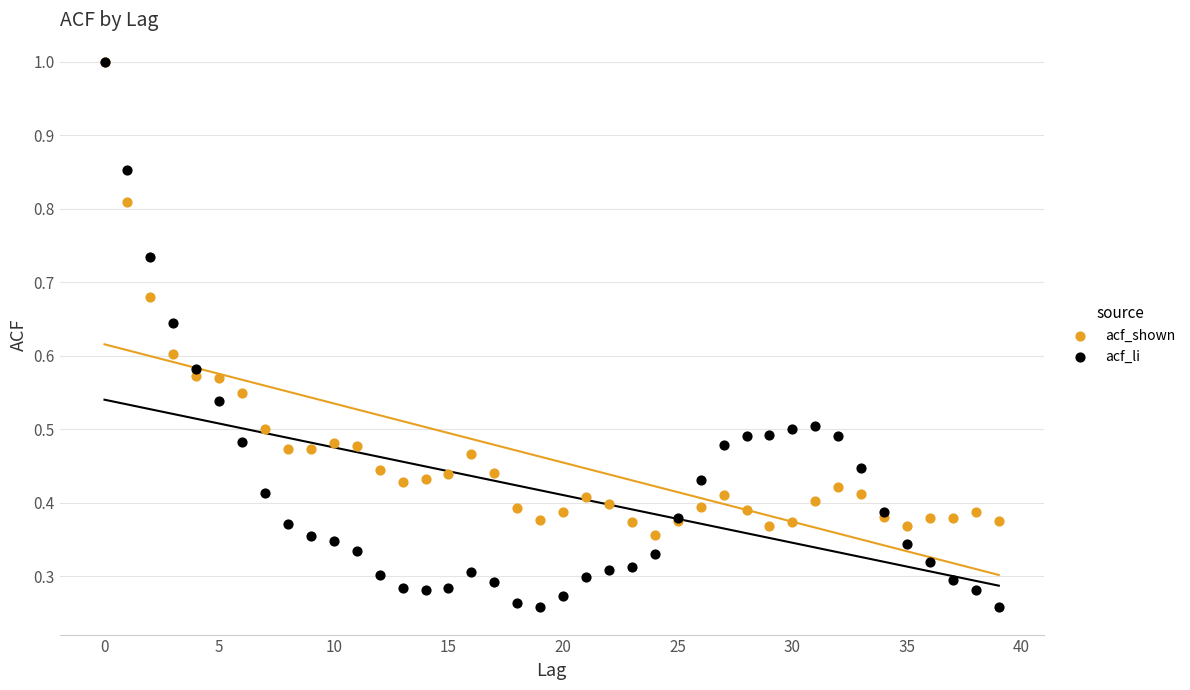

What are all the series names shown in the legend?

acf_shown, acf_li